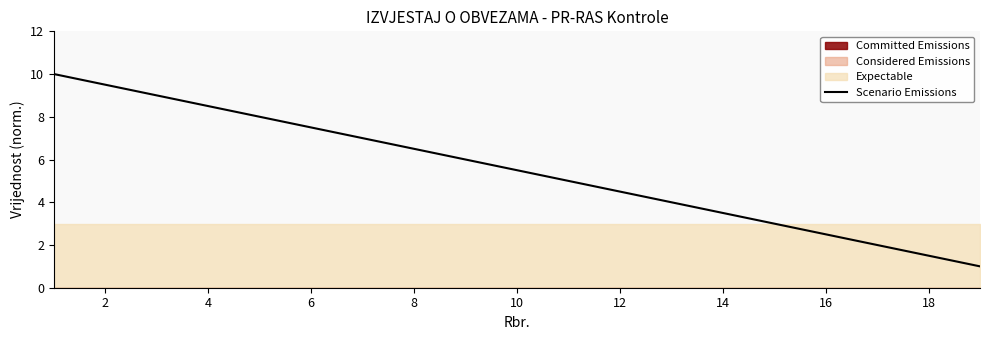

True or false: Scenario Emissions has a value of 8.5 at 4.

True